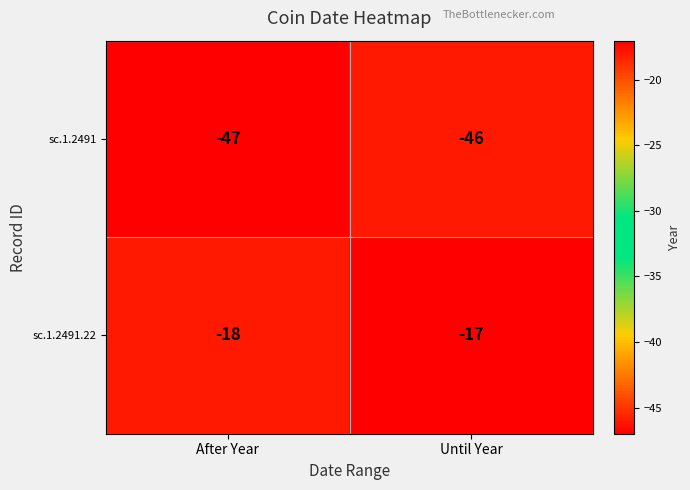

Reading right to left, extract all data points from this chart.

sc.1.2491: Until Year=-46	After Year=-47
sc.1.2491.22: Until Year=-17	After Year=-18